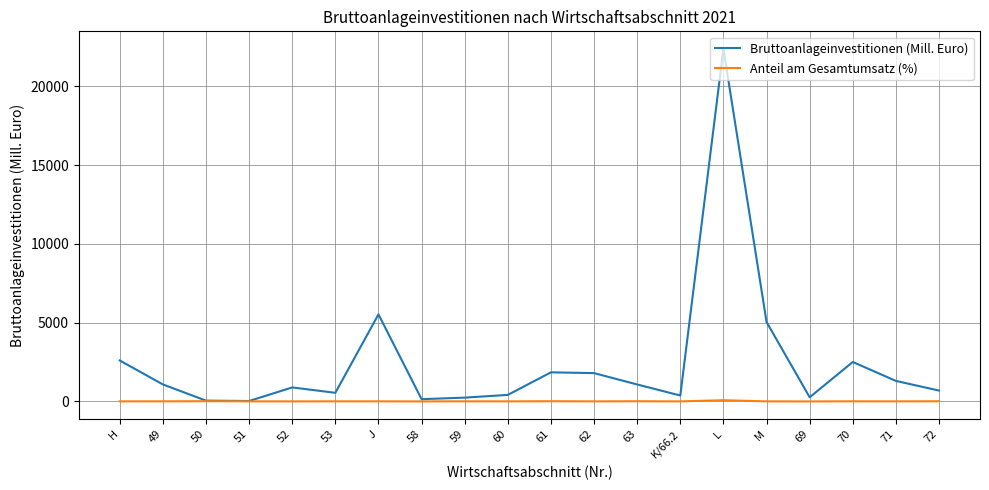

In Anteil am Gesamtumsatz (%), how many points are lower than both neighbors (excluding endpoints)?

7